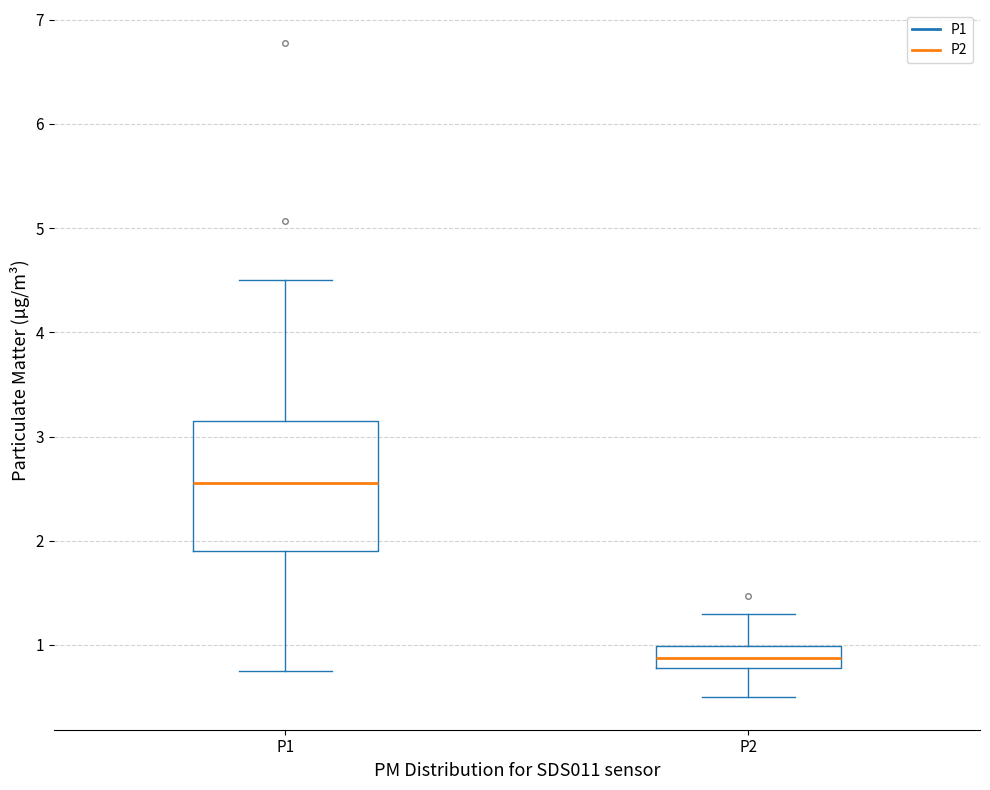

Reading left to right, read every box against the y-axis: the position of its median line, the range the box covers, and the ends of its whiskers. The values are not printed on the chart, so give them approximately, as read against the axis.

P1: median 2.6, box 1.9 to 3.2, whiskers 0.8 to 4.5
P2: median 0.9, box 0.8 to 1.0, whiskers 0.5 to 1.3